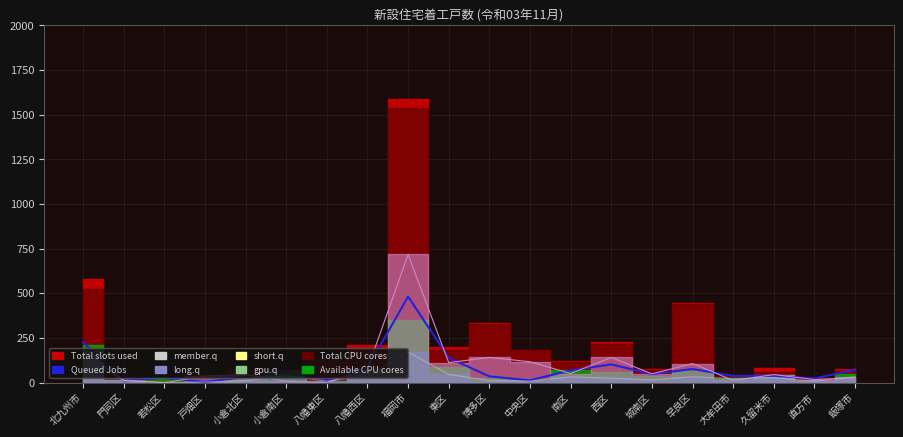

What is the minimum value shown in the chart?

4